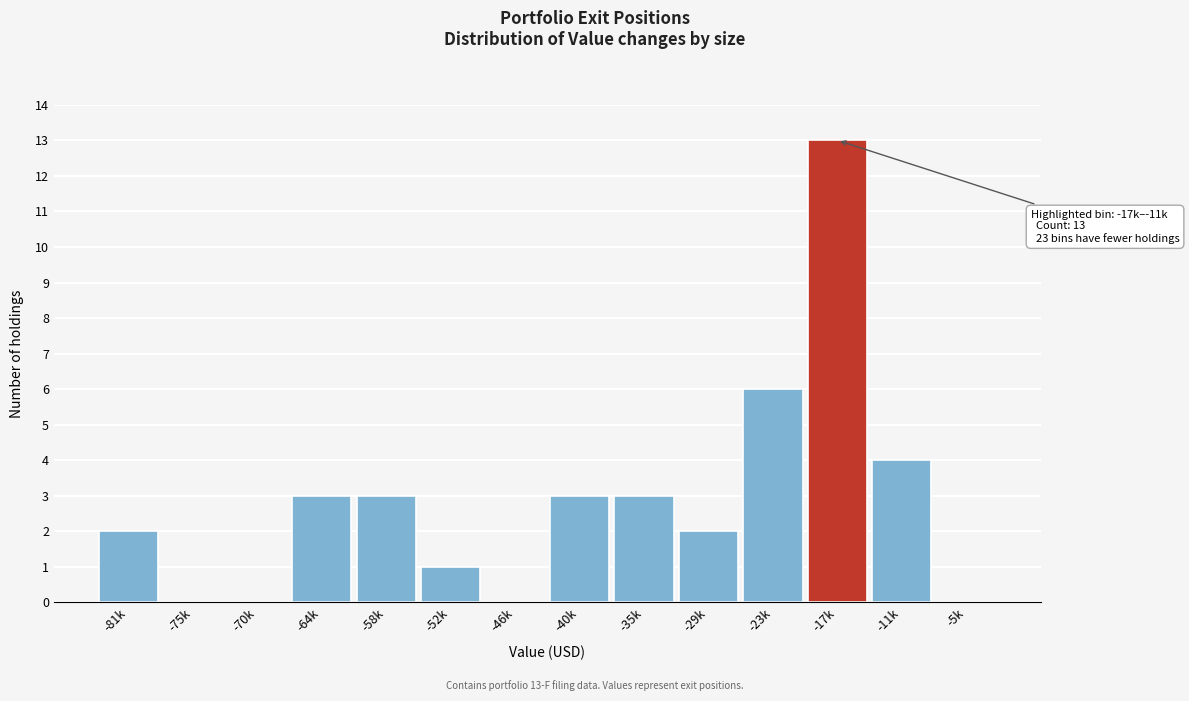

Reading left to right, list all the values displayed in this chart.

-81k=2	-75k=0	-70k=0	-64k=3	-58k=3	-52k=1	-46k=0	-40k=3	-35k=3	-29k=2	-23k=6	-17k=13	-11k=4	-5k=0